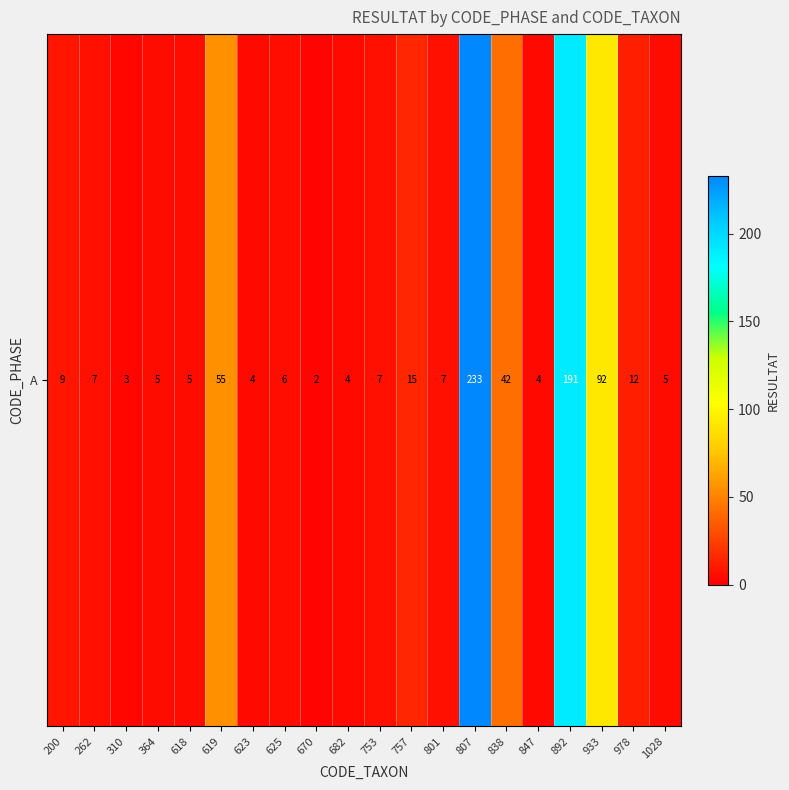

How many series are shown in this chart?

1